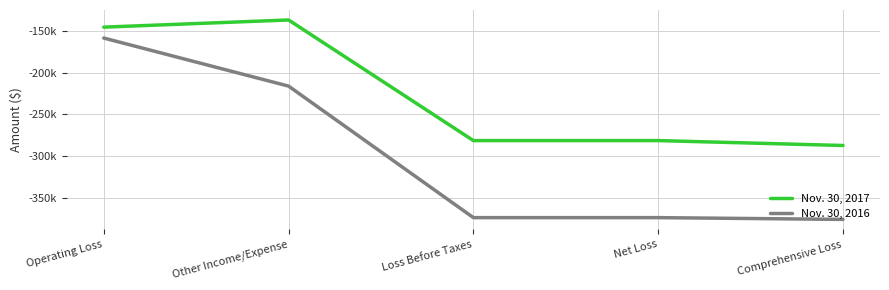

Rank the series by their maximum value, from highest to lowest.

Nov. 30, 2017, Nov. 30, 2016